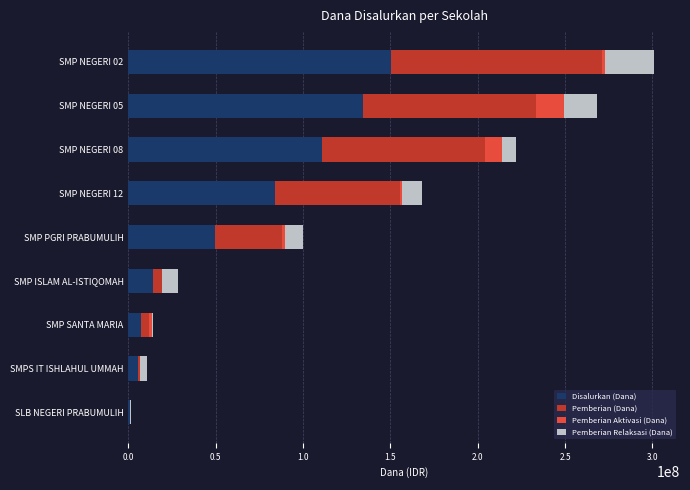

At which category is the sum across all series the highest?

SMP NEGERI 02